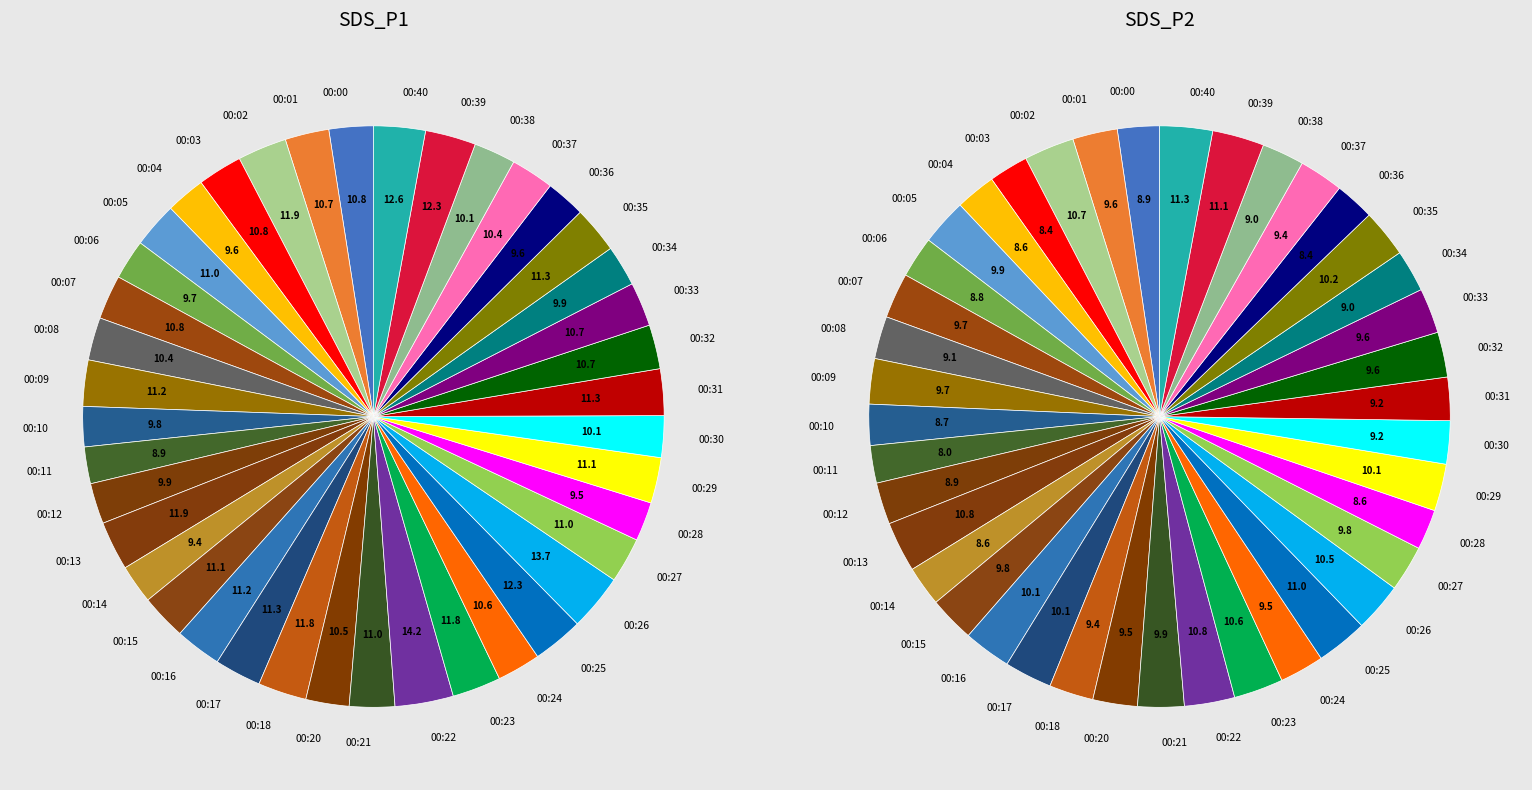

What portion of the pie excludes 00:09?

97.4%